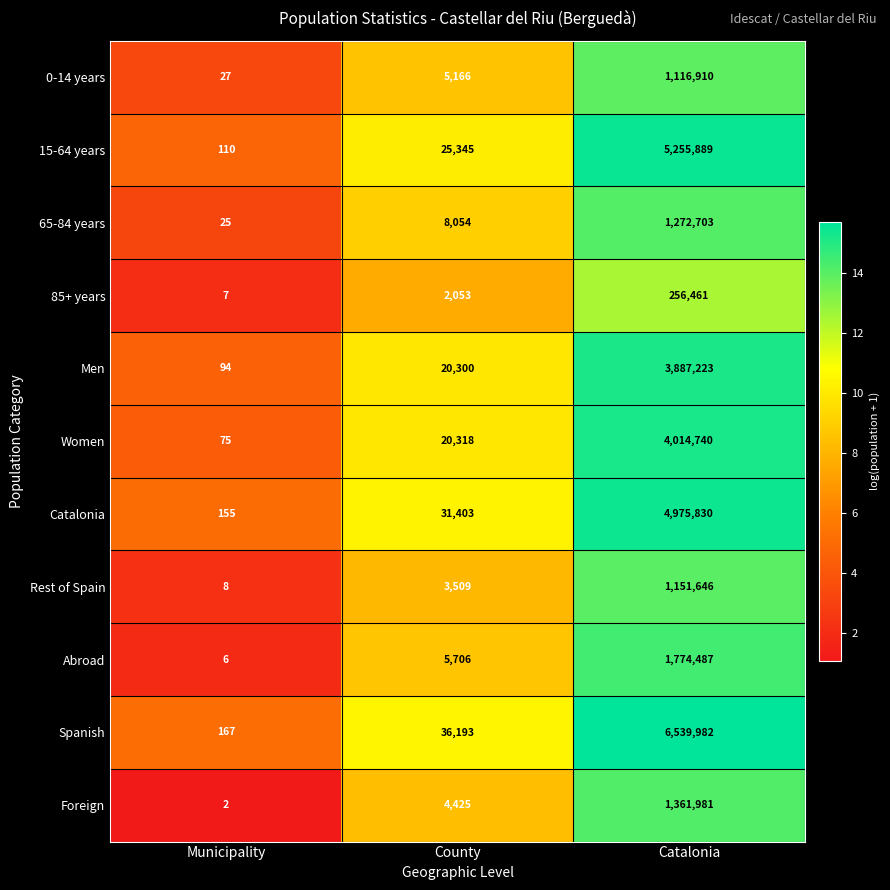

How many data points does each series have?

3